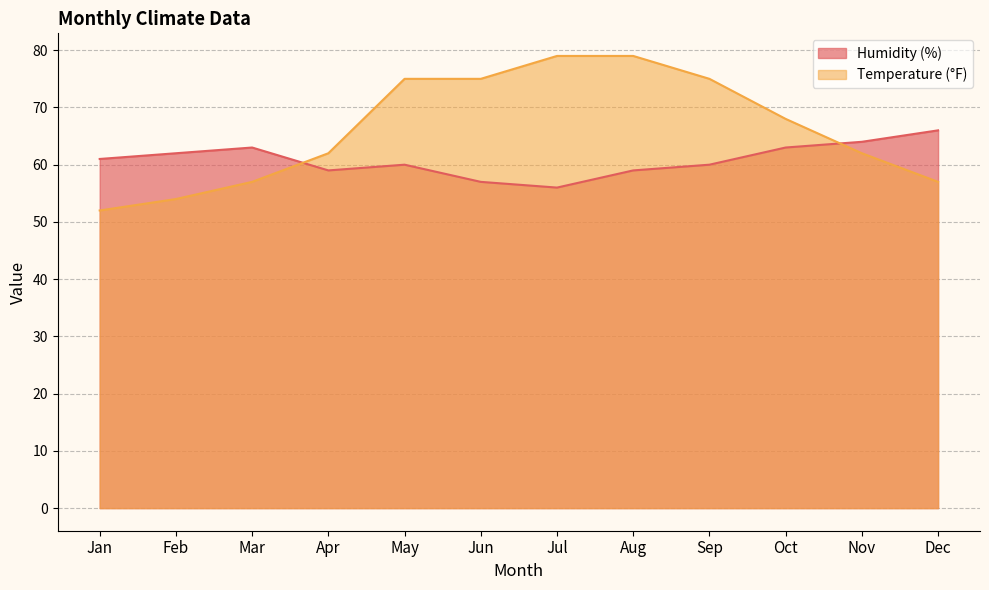

What are all the series names shown in the legend?

Humidity (%), Temperature (°F)